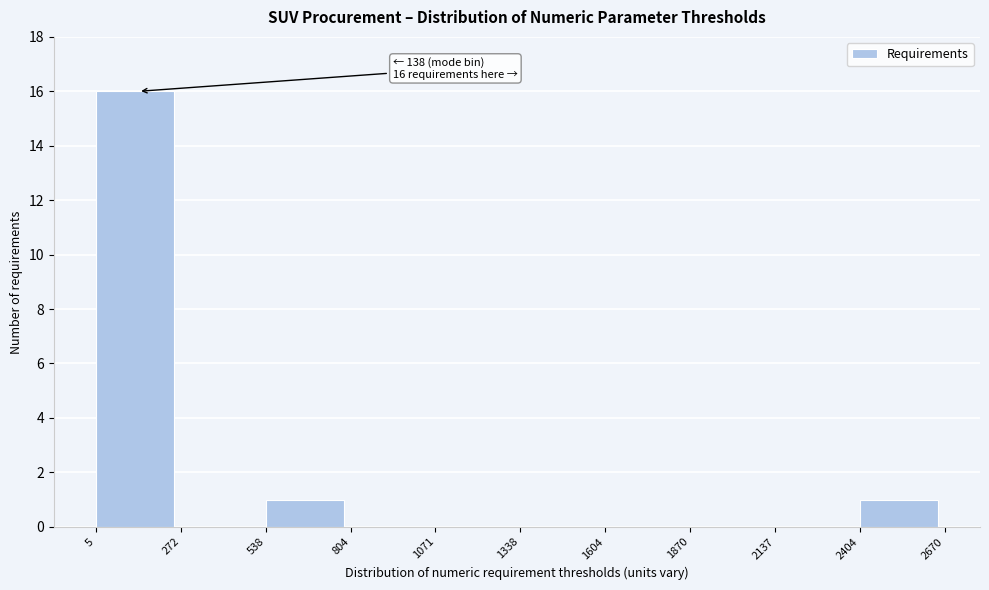

Over which range of the x-axis is the bar tallest?

5 to 272